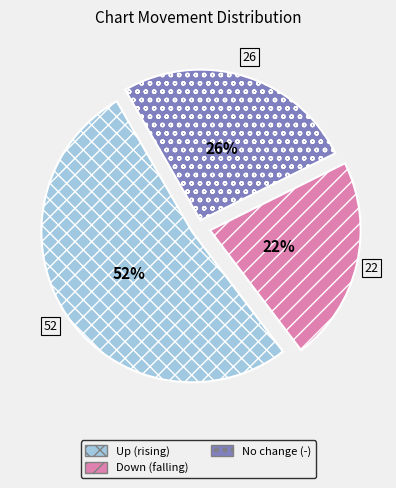

True or false: Up (rising) accounts for 52% of the total.

True